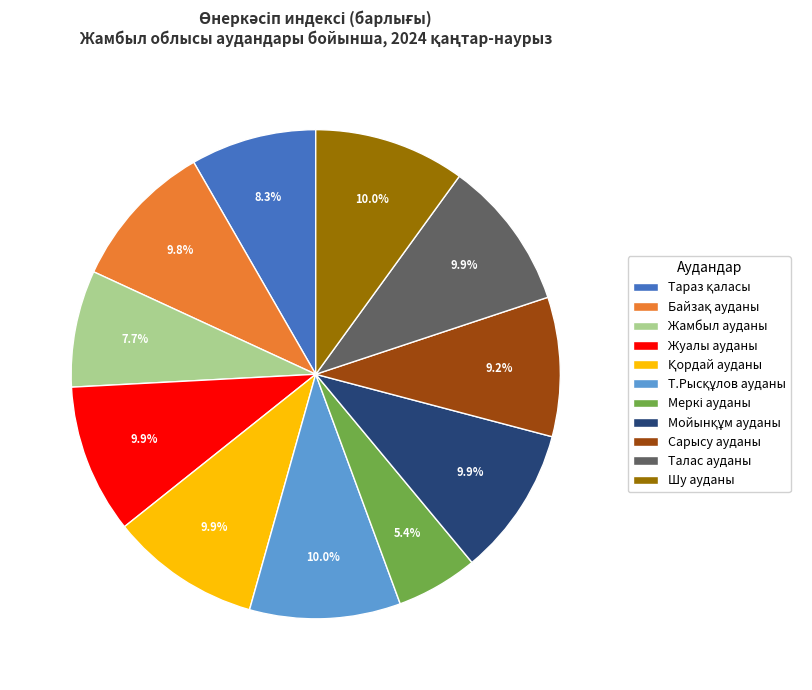

Approximately how many times larger is the value at Сарысу ауданы compared to Жуалы ауданы?

0.9